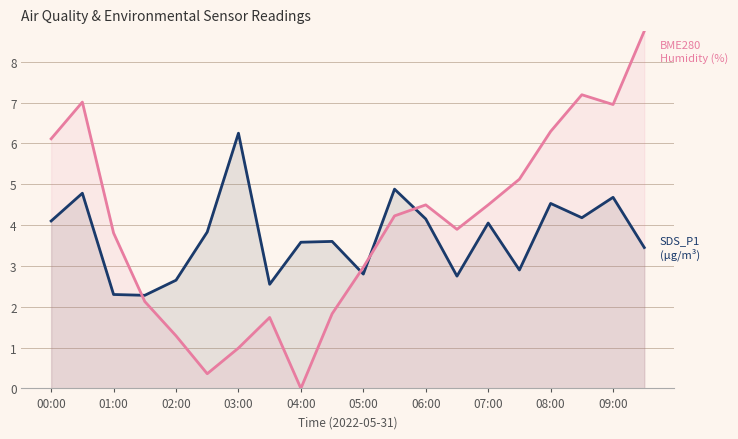

What is the difference between the highest and lowest values at 07:00?

0.4